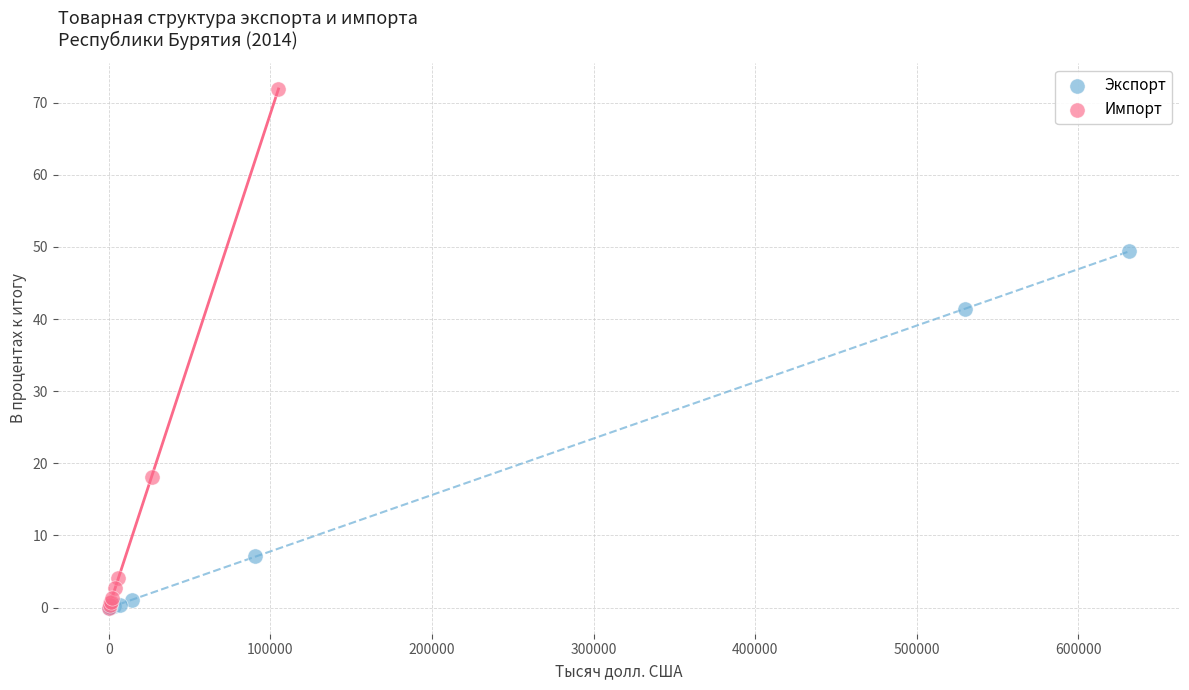

Which series reaches the maximum Y coordinate?

Импорт